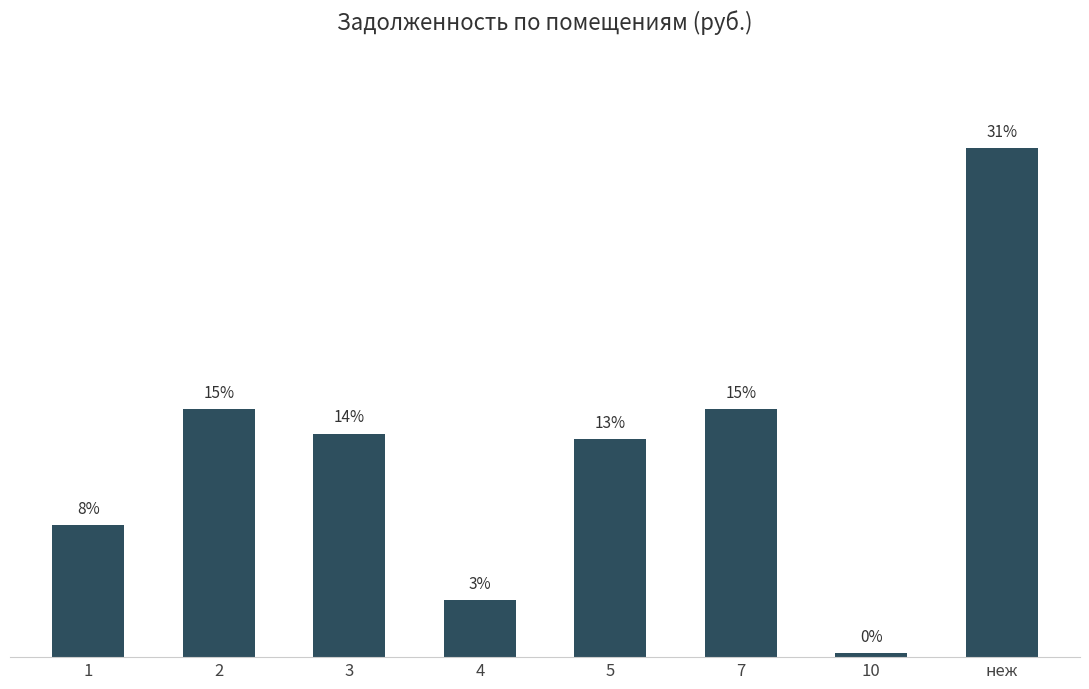

Which category has the lowest value across all series?

10